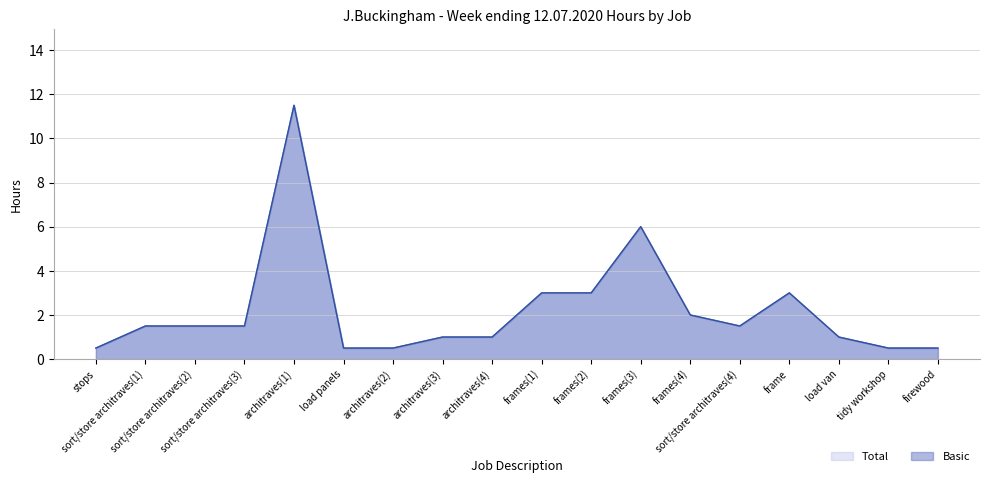

In Basic, how many points are higher than both neighbors (excluding endpoints)?

3